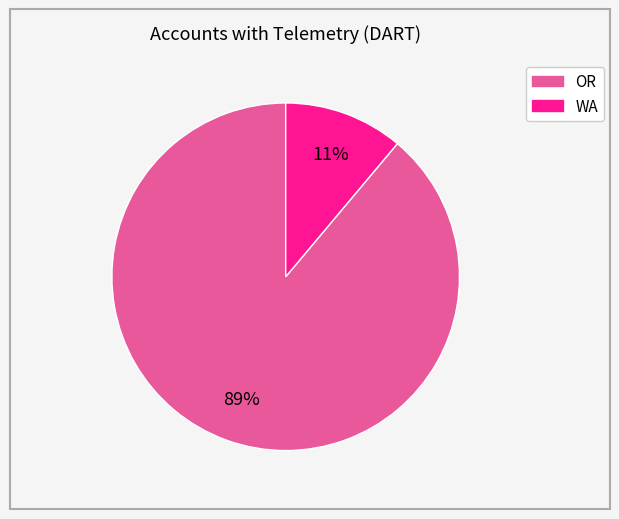

Which slice is the largest?

OR